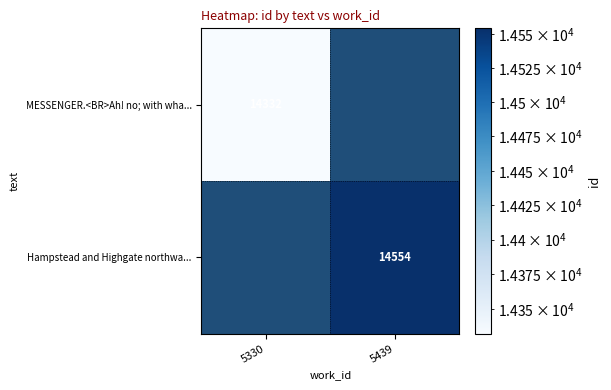

True or false: MESSENGER.<BR>Ah! no; with wha... has a value of 6642 at 5330.

False